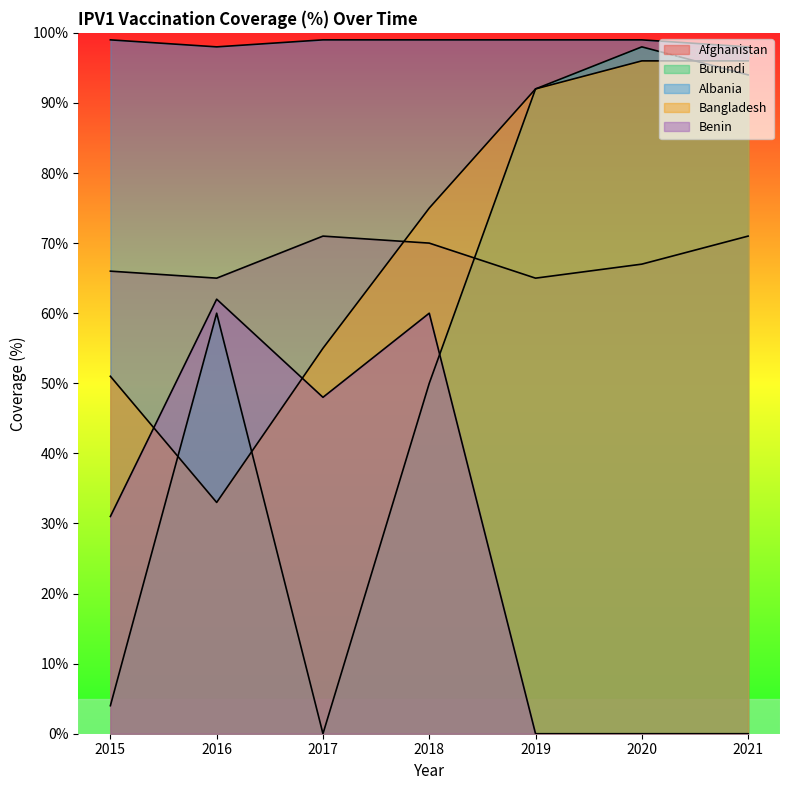

Which series has the largest total across all categories?

Albania